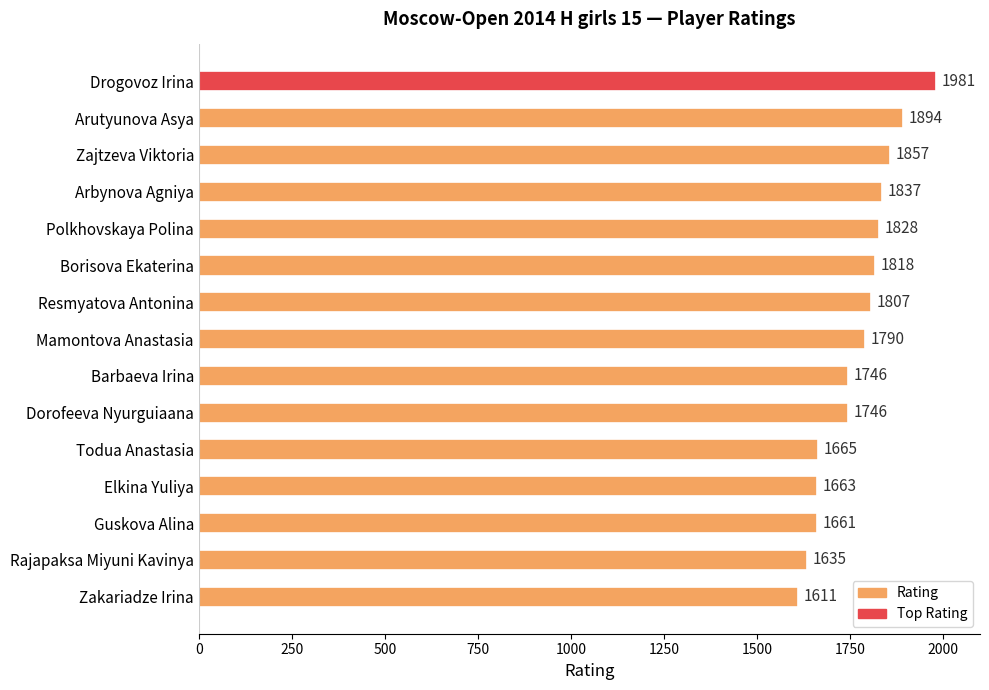

How many series are shown in this chart?

1